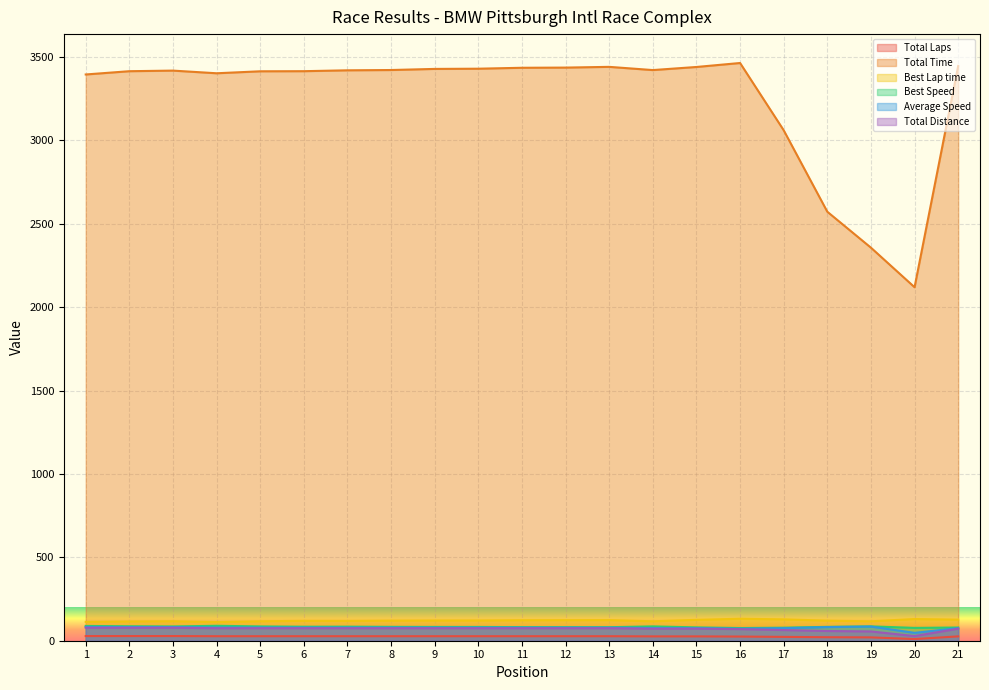

True or false: Best Lap time has more than 0 points higher than both neighbors.

True